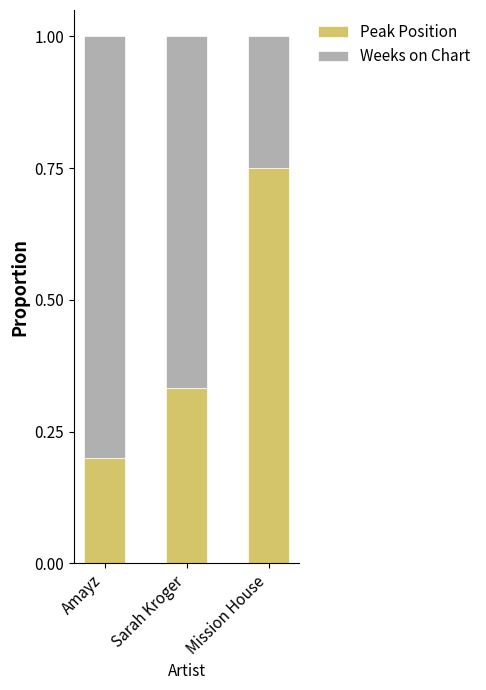

What are all the series names shown in the legend?

Peak Position, Weeks on Chart